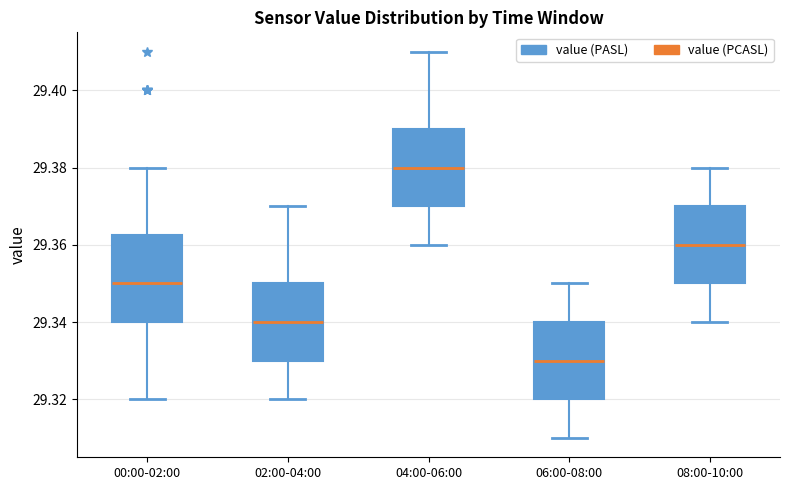

Reading left to right, read every box against the y-axis: the position of its median line, the range the box covers, and the ends of its whiskers. The values are not printed on the chart, so give them approximately, as read against the axis.

00:00-02:00: median 29.350, box 29.340 to 29.362, whiskers 29.320 to 29.380
02:00-04:00: median 29.340, box 29.330 to 29.350, whiskers 29.320 to 29.370
04:00-06:00: median 29.380, box 29.370 to 29.390, whiskers 29.360 to 29.410
06:00-08:00: median 29.330, box 29.320 to 29.340, whiskers 29.310 to 29.350
08:00-10:00: median 29.360, box 29.350 to 29.370, whiskers 29.340 to 29.380